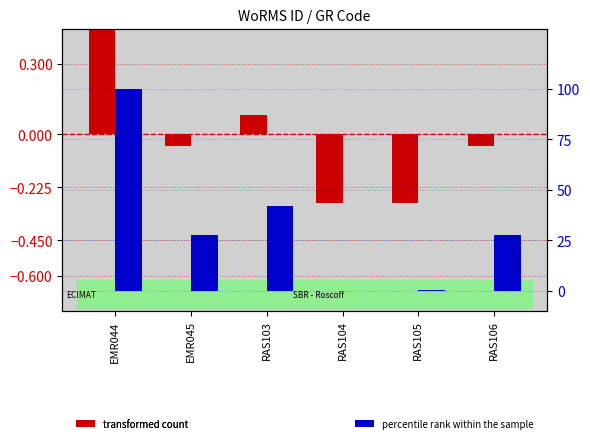

List the series in order of their overall mean, lowest first.

transformed count, percentile rank within the sample